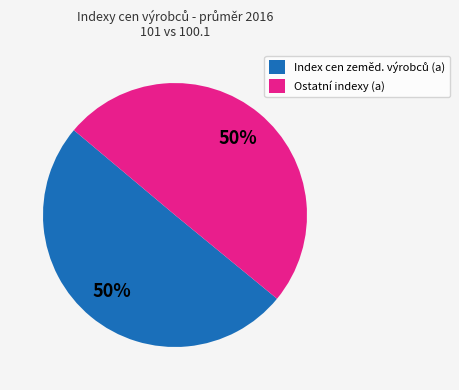

To the nearest percent, what portion does Ostatní indexy (a) represent?

50%